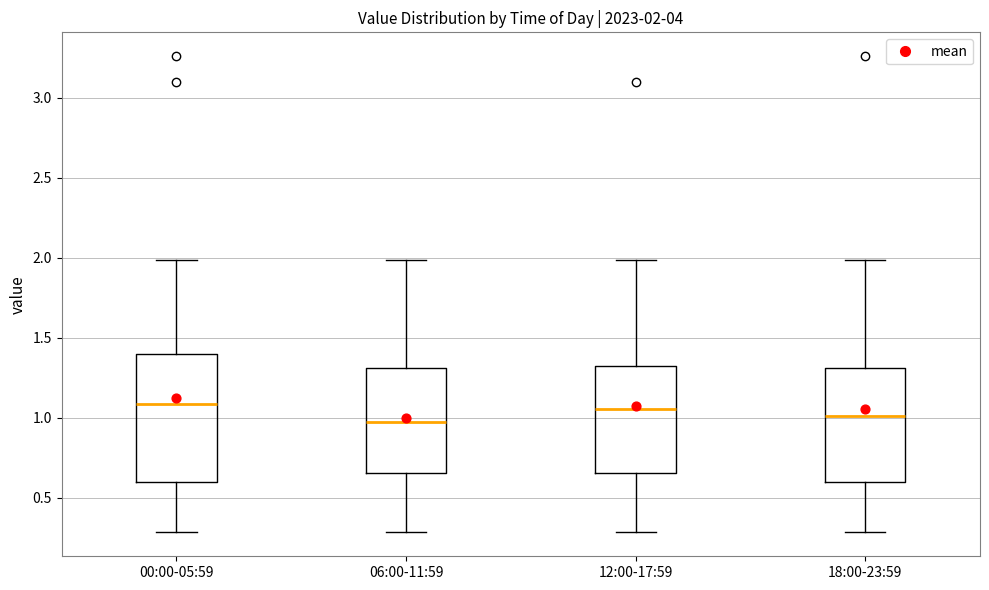

Comparing the boxes themselves (not the whiskers), which one is the tallest?

00:00-05:59